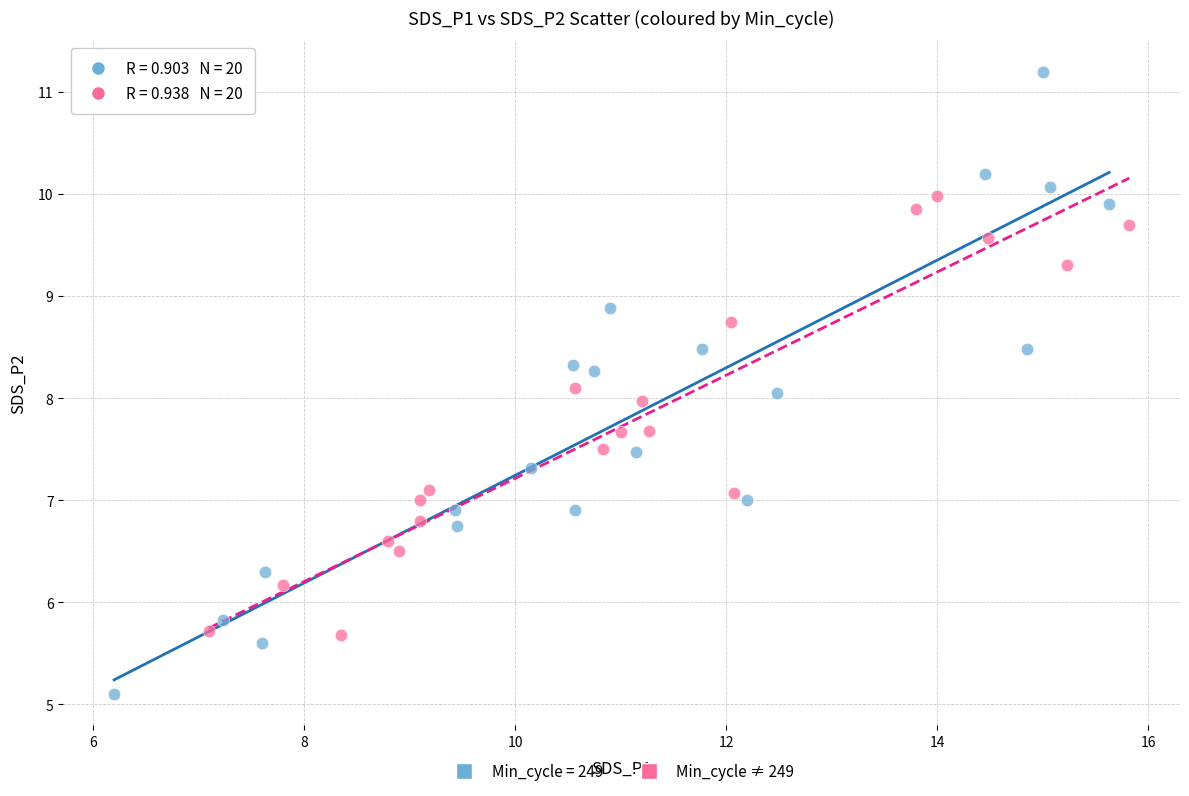

Which series reaches the maximum Y coordinate?

Min_cycle = 249